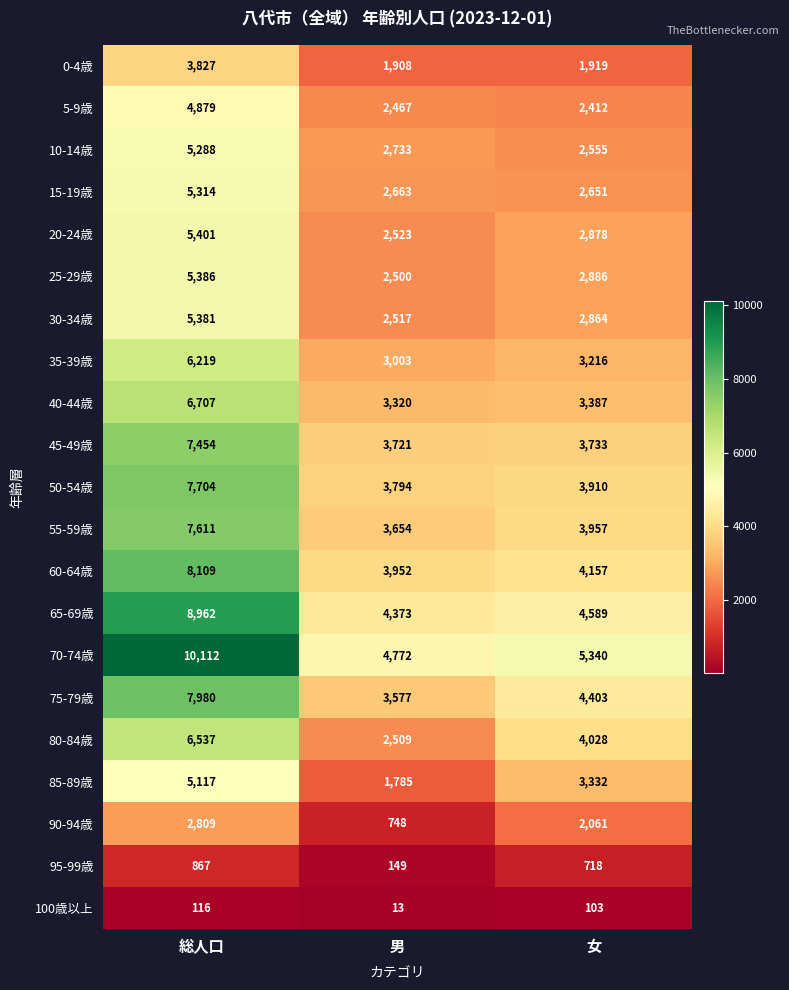

Which label corresponds to the smallest value in the chart?

男